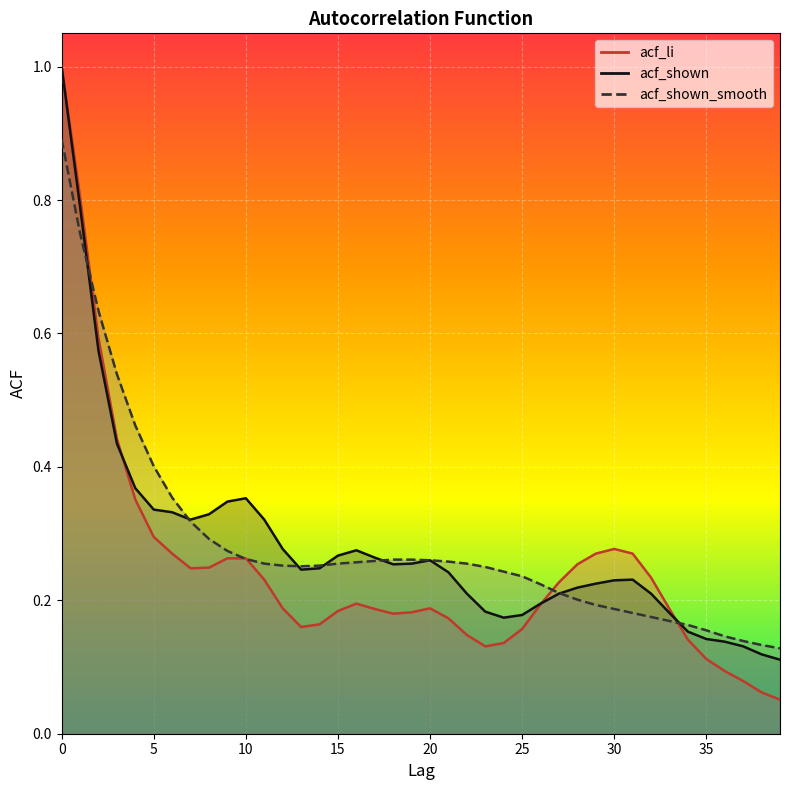

What is the difference between the highest and lowest values at 6?

0.1